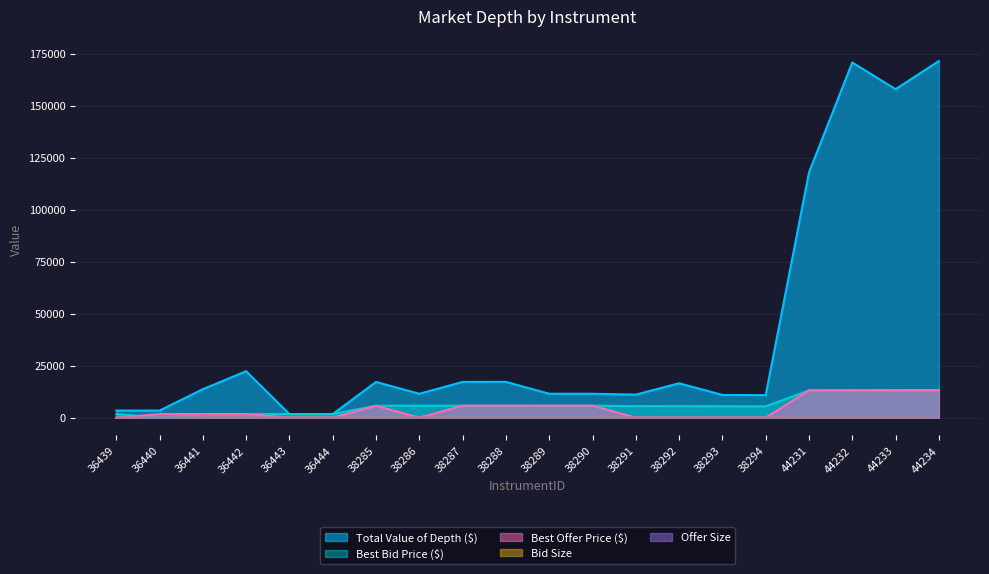

True or false: Best Bid Price ($) has a value of 2819.6 at 36439.

False